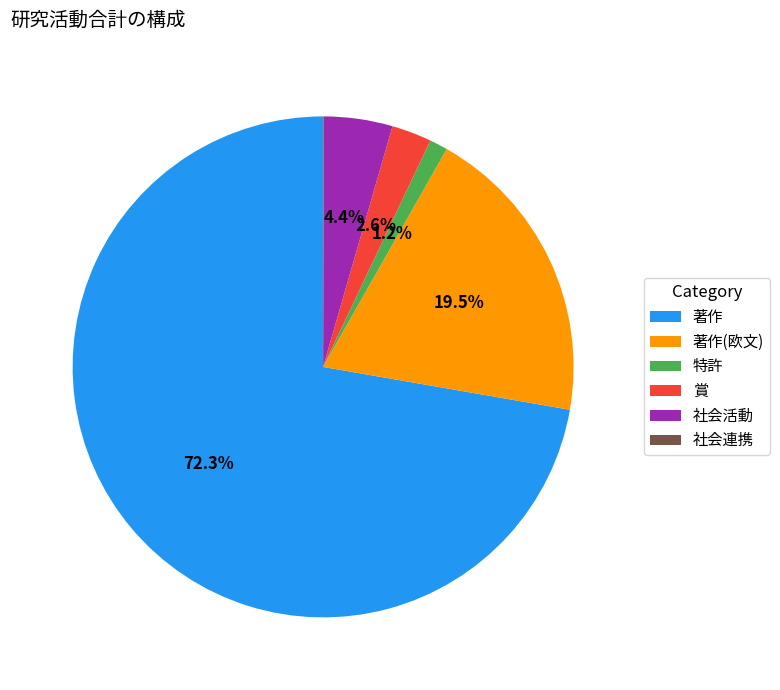

To the nearest percent, what is the difference between the largest and smallest slice percentages?

72%